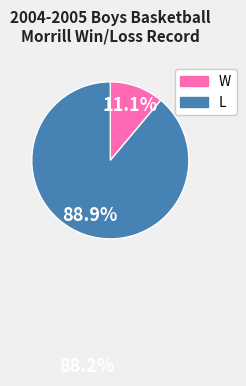

True or false: L accounts for 80% of the total.

False